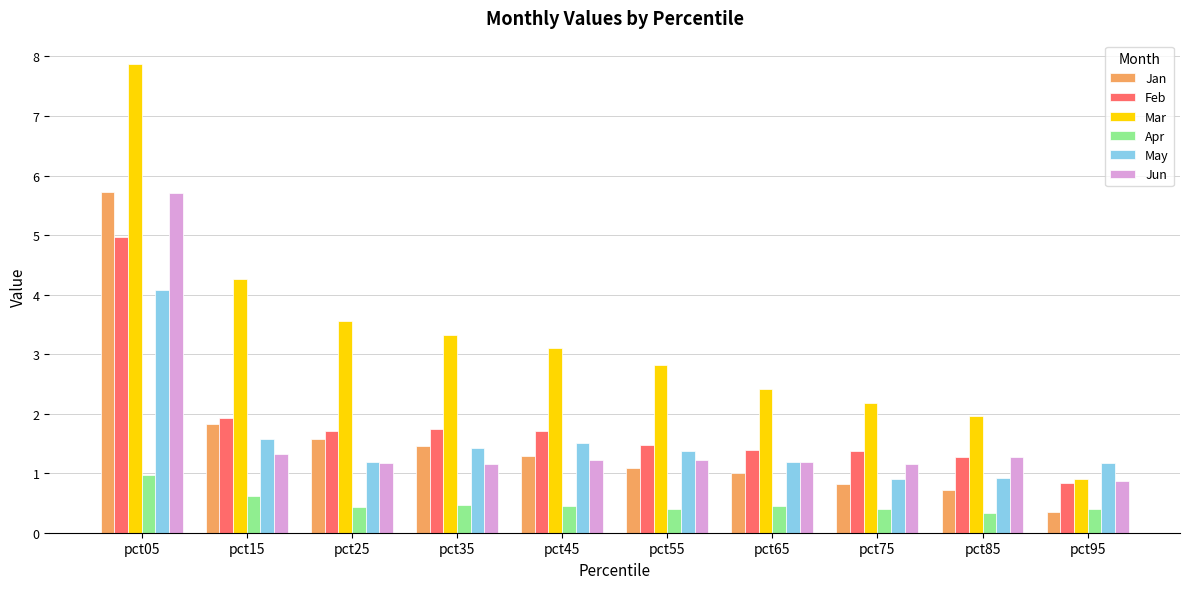

Which category has the highest value in the Jun series?

pct05